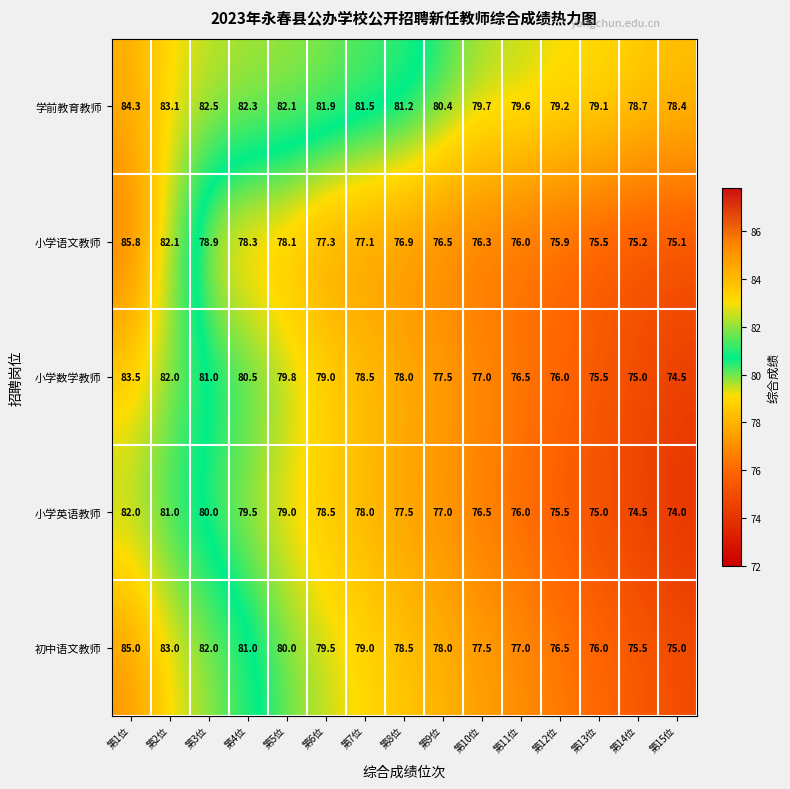

What is the spread (max minus min) of values at 第8位?

4.3